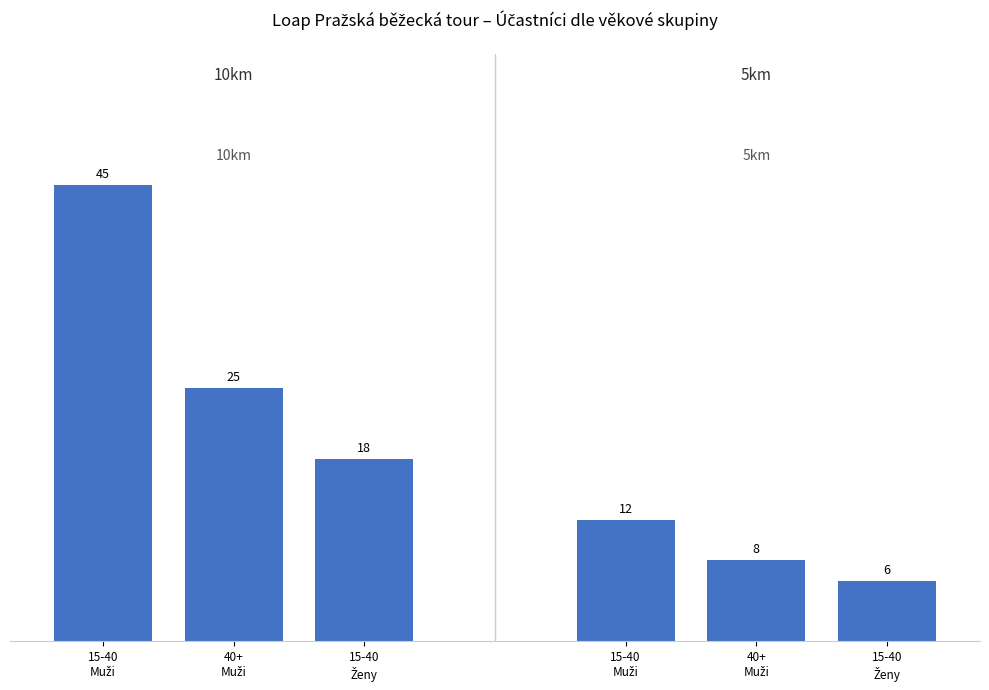

What is the sum of all values?

114